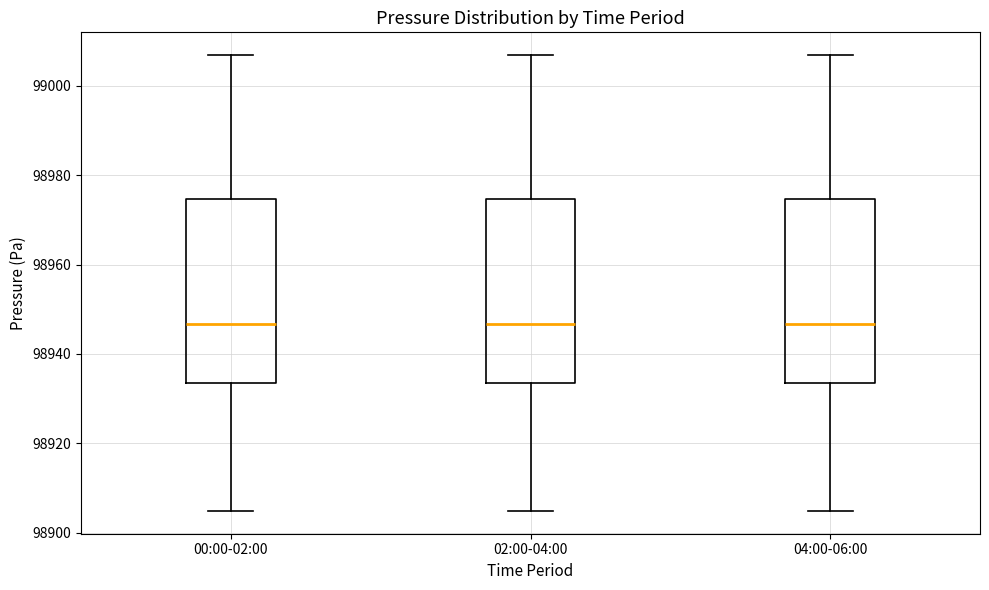

Reading left to right, transcribe this box plot: for each box, give where its median line is, the range the box spans, and where its two whiskers end, as read against the y-axis. The values are not printed on the chart, so give them approximately, as read against the axis.

00:00-02:00: median 98946, box 98934 to 98974, whiskers 98904 to 99006
02:00-04:00: median 98946, box 98934 to 98974, whiskers 98904 to 99006
04:00-06:00: median 98946, box 98934 to 98974, whiskers 98904 to 99006